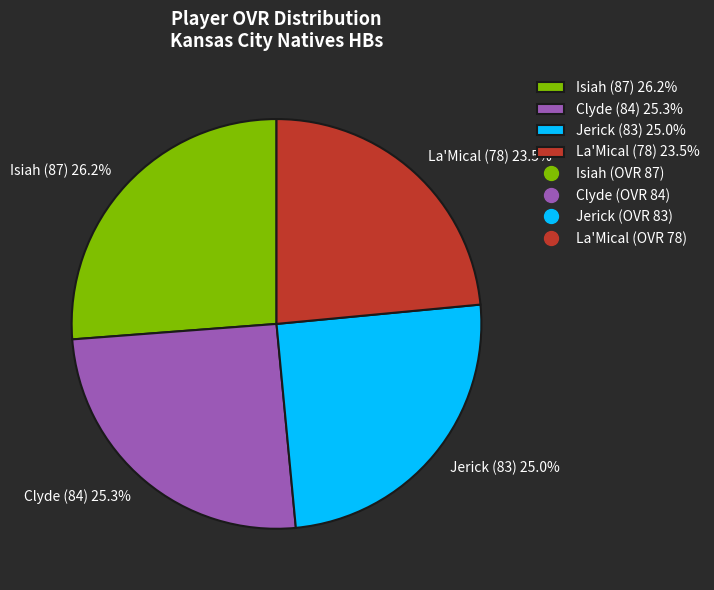

Count the number of slices in the pie.

4